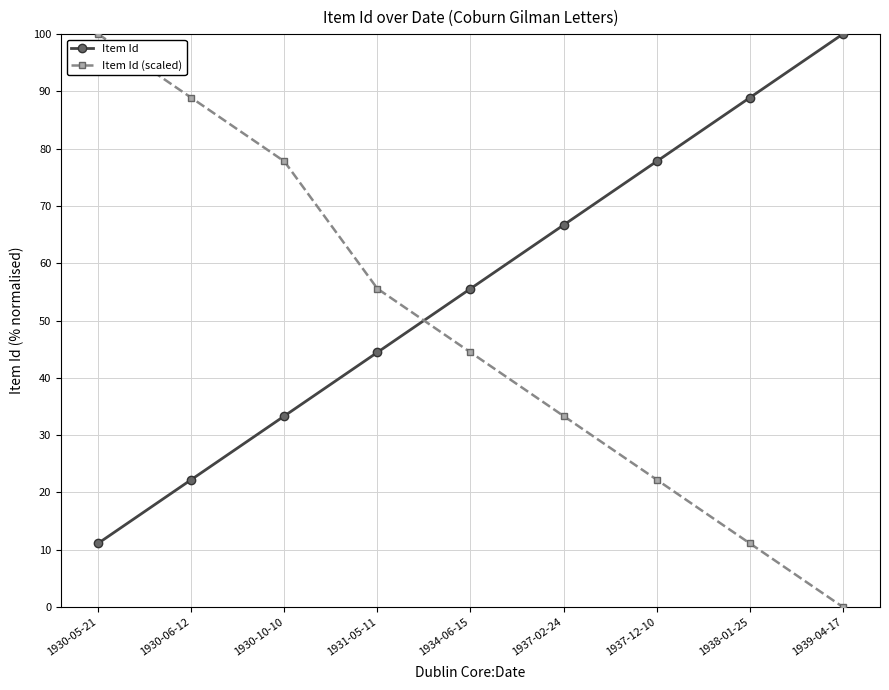

True or false: Item Id has more than 1 interior local peaks.

False